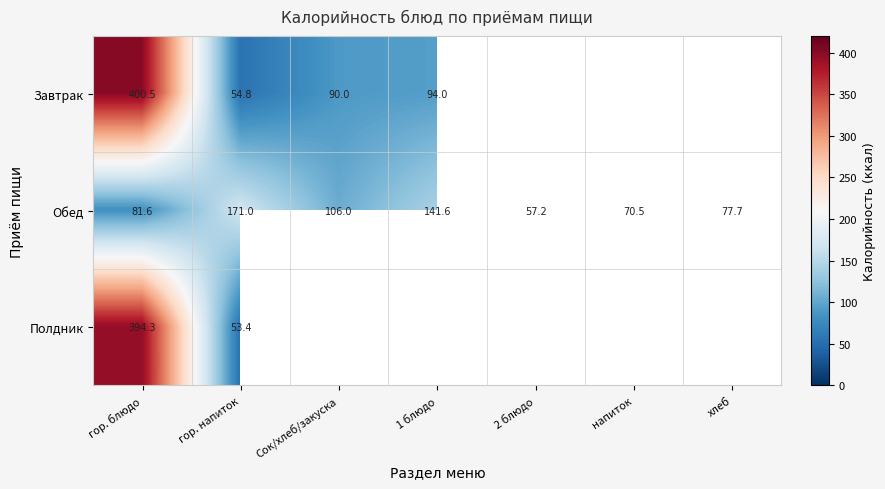

Count the number of categories in the chart.

7